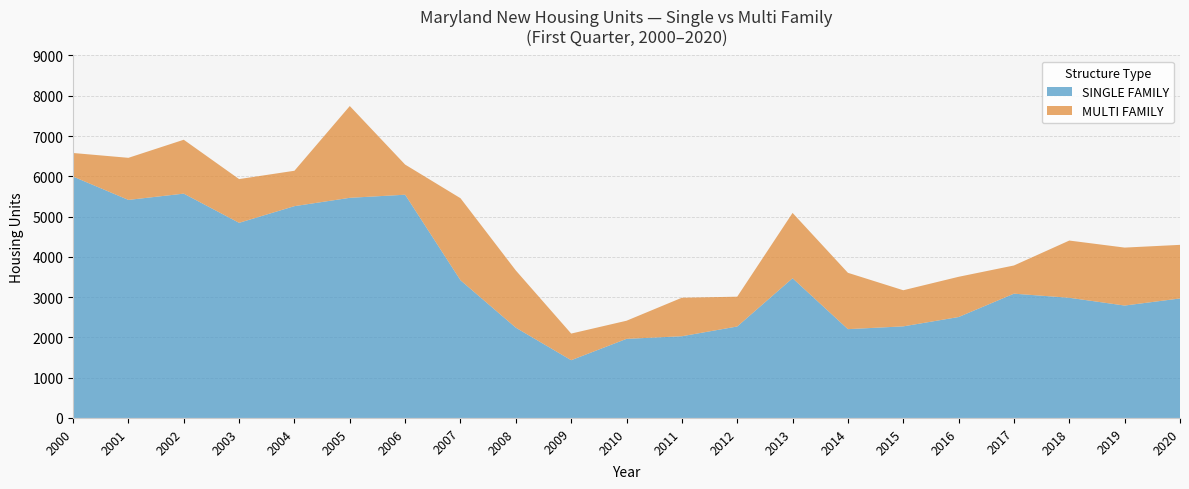

Reading left to right, list all the values displayed in this chart.

SINGLE FAMILY: 2000=5994	2001=5414	2002=5570	2003=4845	2004=5259	2005=5466	2006=5543	2007=3419	2008=2241	2009=1434	2010=1964	2011=2029	2012=2271	2013=3469	2014=2205	2015=2274	2016=2506	2017=3086	2018=2984	2019=2791	2020=2967
MULTI FAMILY: 2000=585	2001=1045	2002=1338	2003=1086	2004=879	2005=2279	2006=748	2007=2037	2008=1421	2009=661	2010=450	2011=956	2012=740	2013=1622	2014=1399	2015=897	2016=999	2017=700	2018=1421	2019=1439	2020=1331